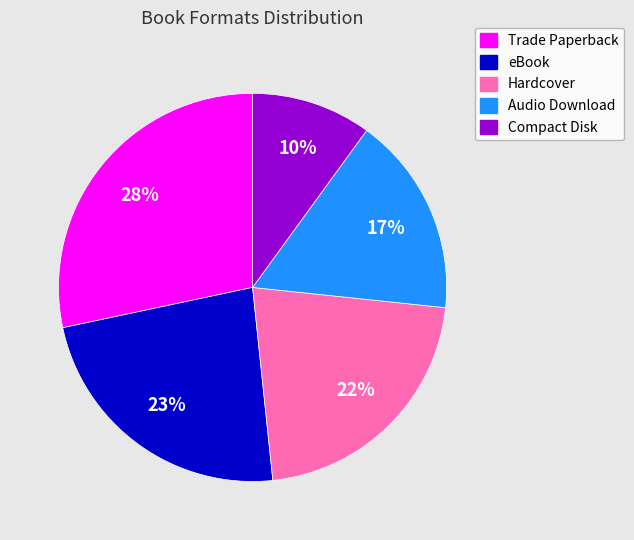

Which has a higher value, Trade Paperback or Compact Disk?

Trade Paperback